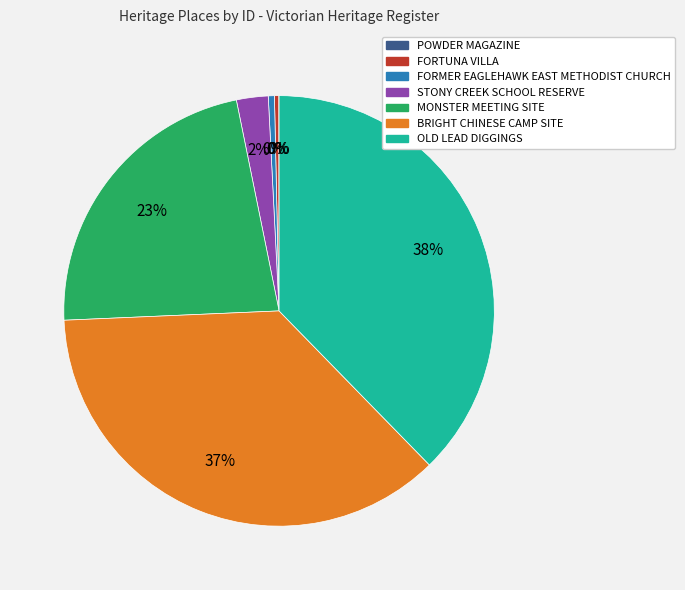

Is it true that MONSTER MEETING SITE is 23% of the pie?

True